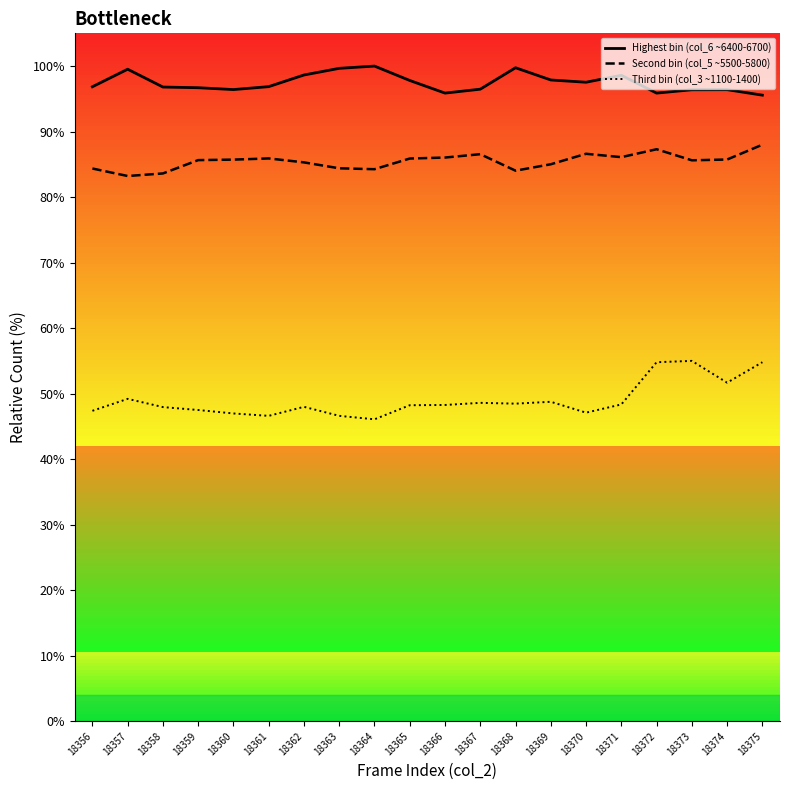

How many distinct data groups are displayed?

3